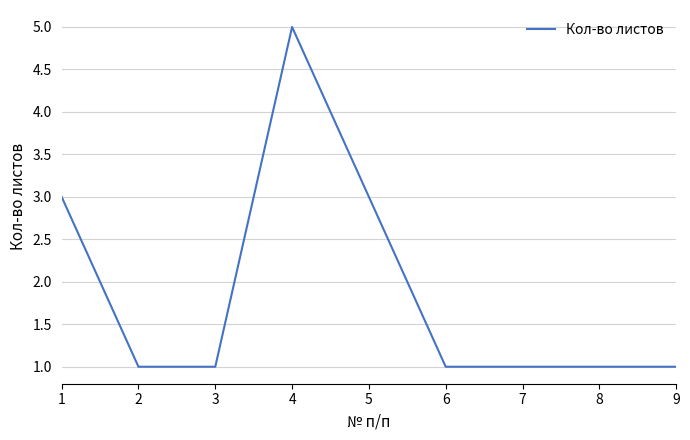

What is the change in value from 3 to 5?

+2